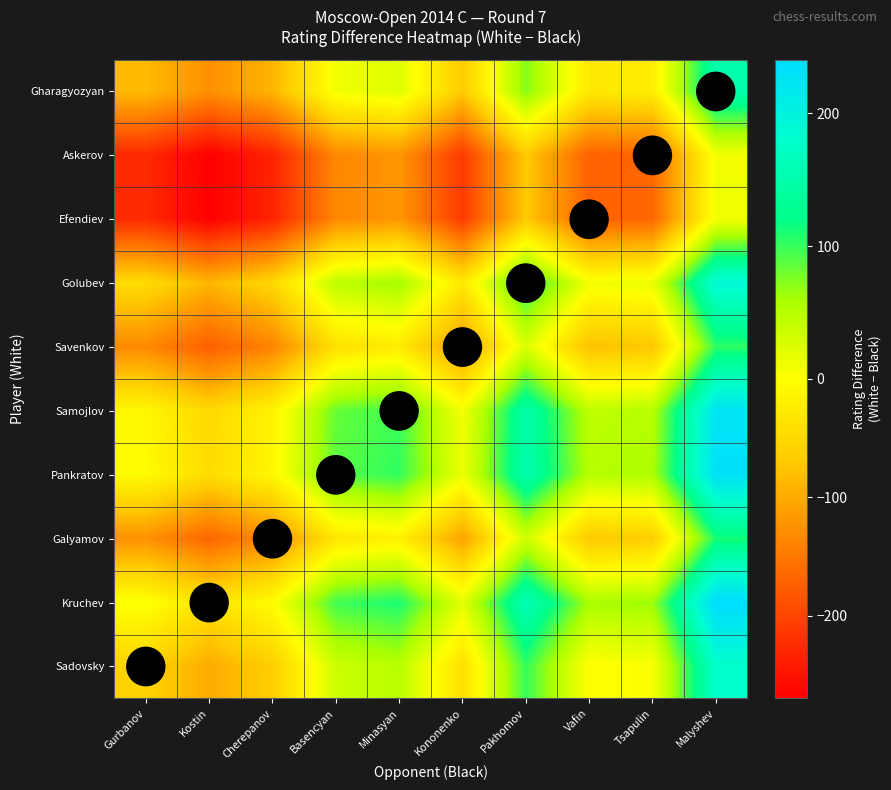

How many distinct data groups are displayed?

10